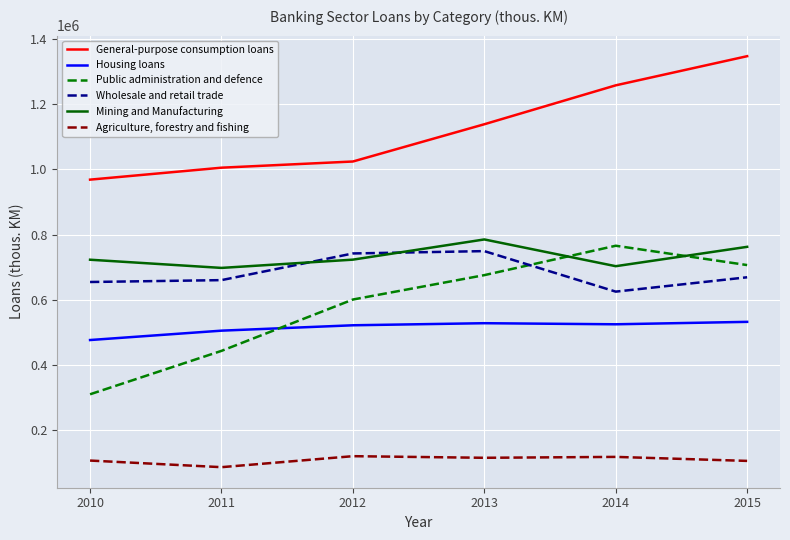

The value of Agriculture, forestry and fishing at 2013 is 115014. True or false?

True